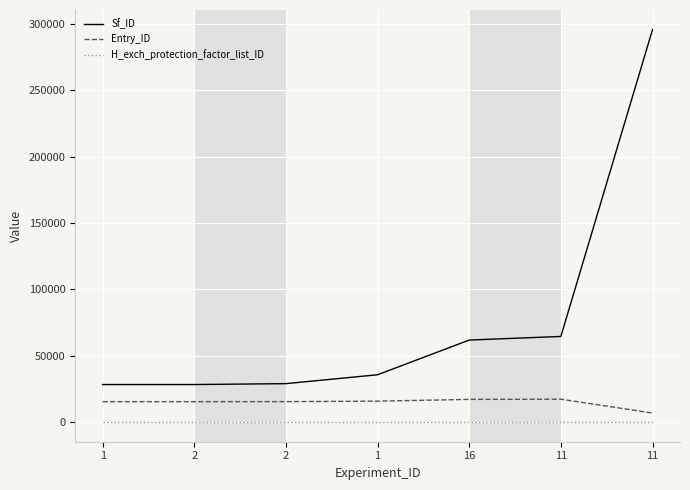

Does the chart display data point markers on the line(s)?

No